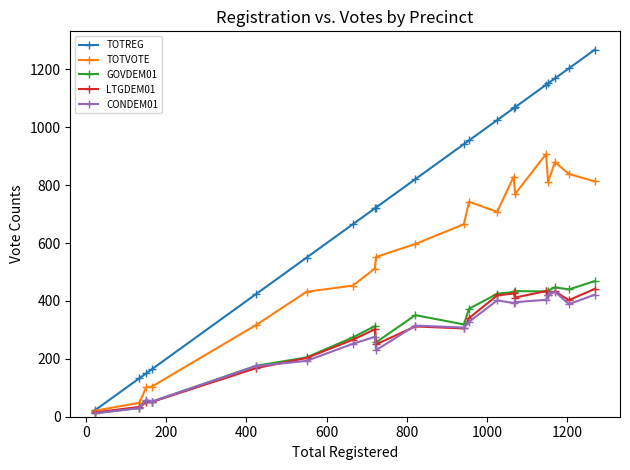

What is the maximum value for TOTVOTE?

908